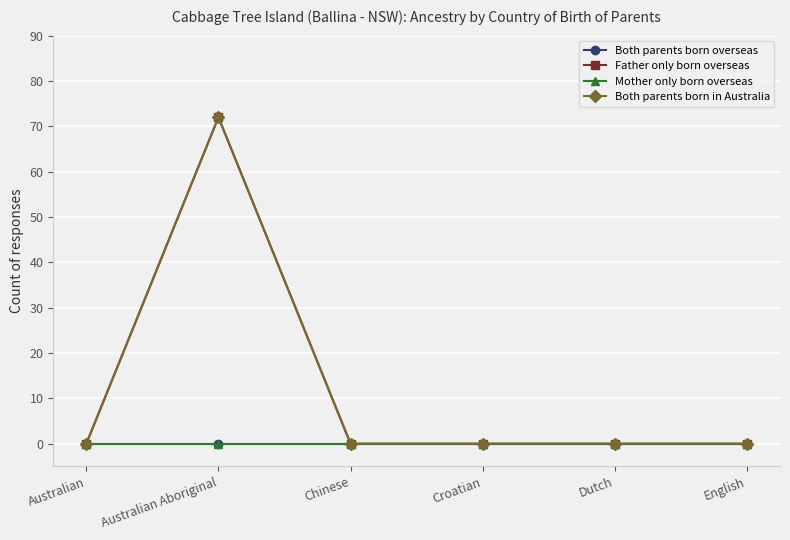

At which label does Mother only born overseas reach its peak?

Australian